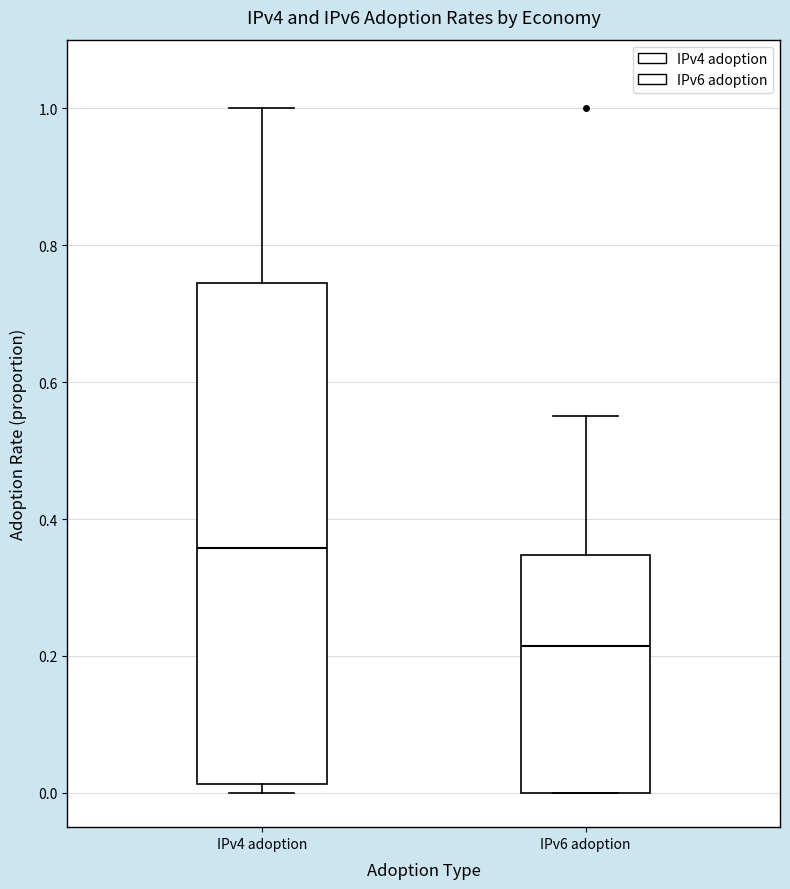

Reading left to right, transcribe this box plot: for each box, give where its median line is, the range the box spans, and where its two whiskers end, as read against the y-axis. The values are not printed on the chart, so give them approximately, as read against the axis.

IPv4 adoption: median 0.36, box 0.02 to 0.74, whiskers 0.00 to 1.00
IPv6 adoption: median 0.22, box 0.00 to 0.34, whiskers 0.00 to 0.56